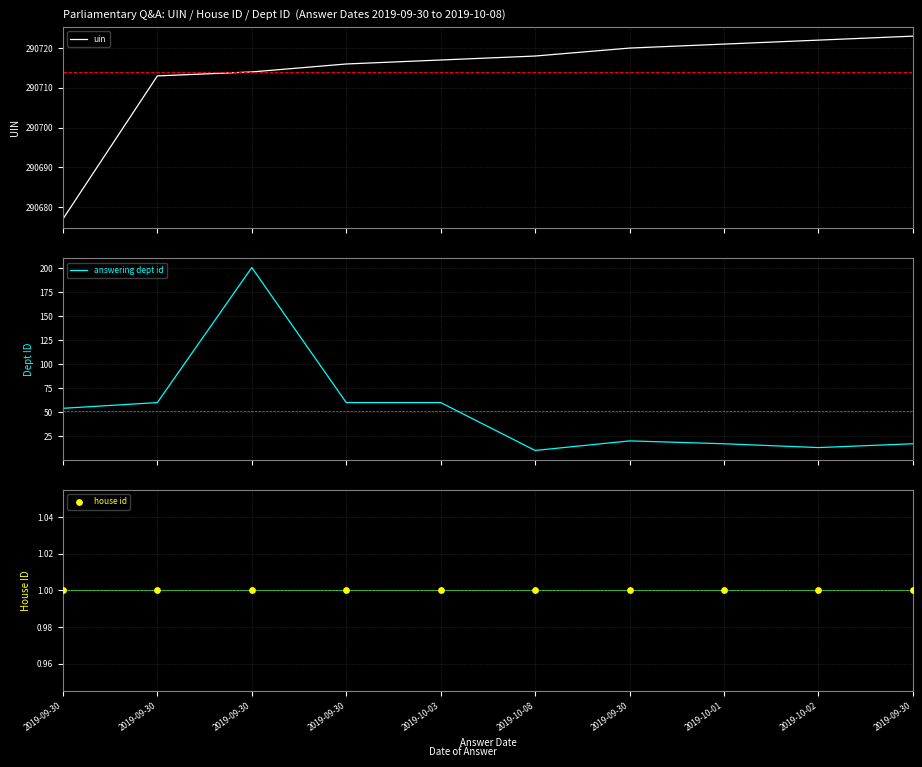

At which category is the sum across all series the highest?

2019-09-30